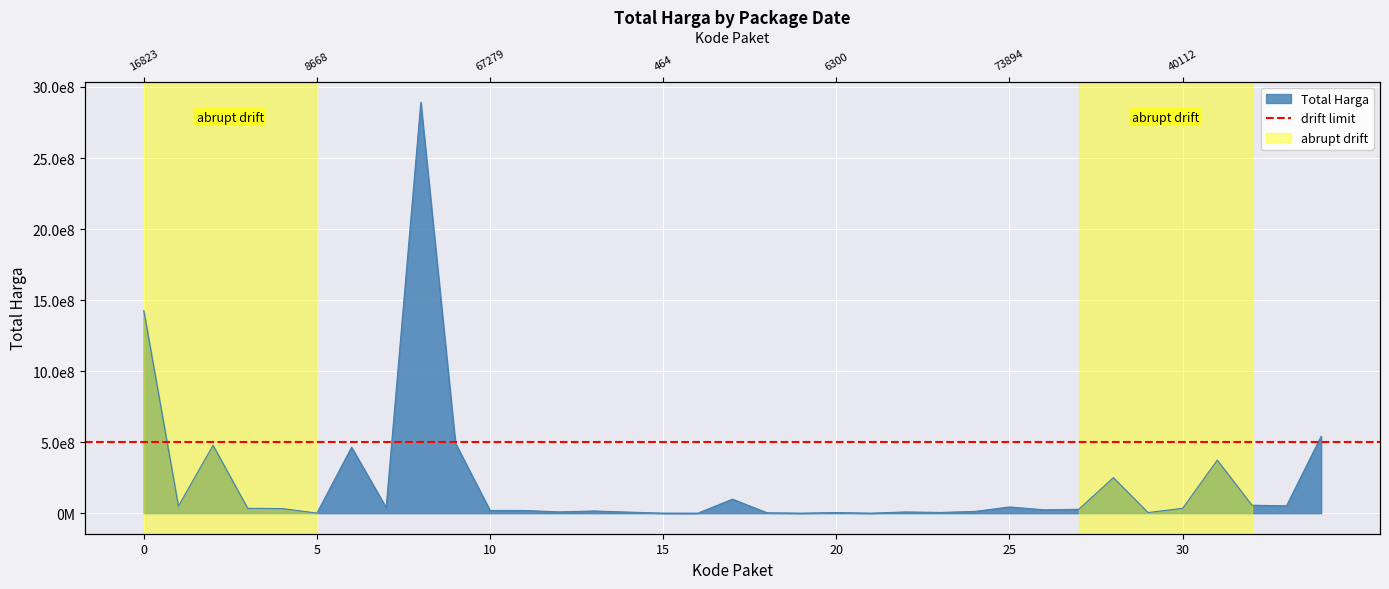

Which has a higher value, 2021-11-03 or 2021-11-28?

2021-11-28